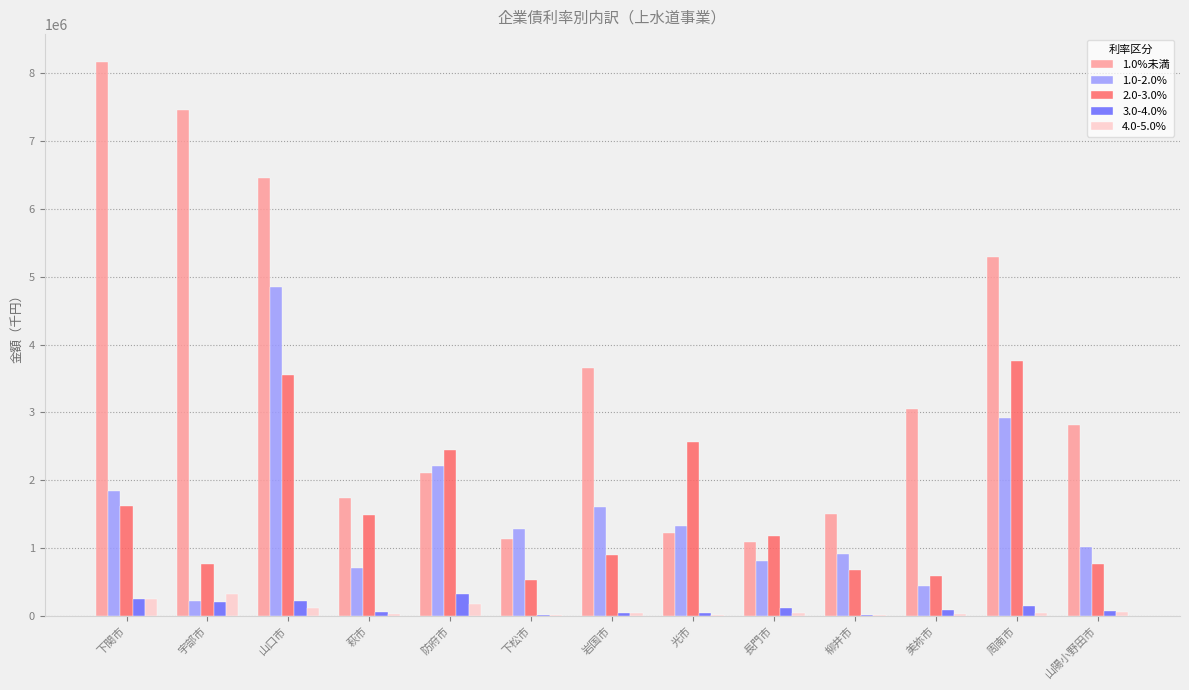

Which series has the largest total across all categories?

1.0%未満